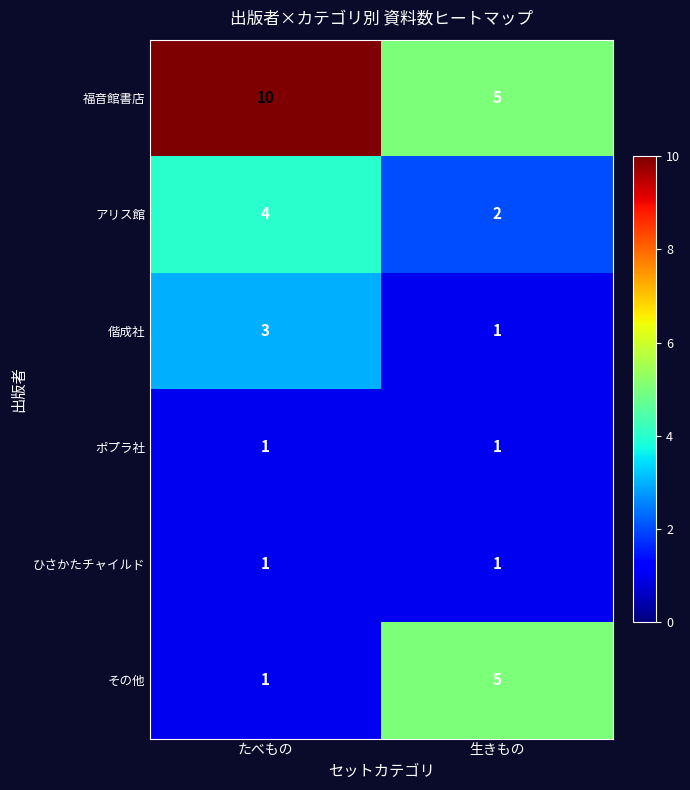

Rank the categories by 福音館書店 value from lowest to highest.

生きもの, たべもの